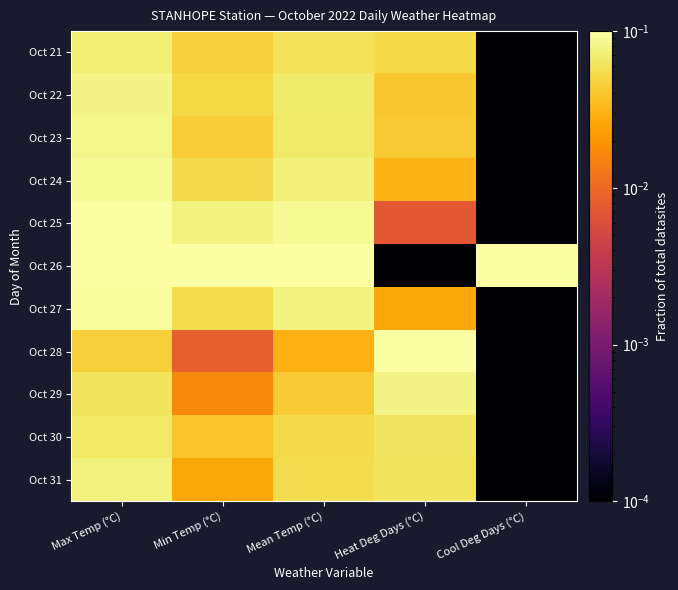

Rank the series at Cool Deg Days (°C) from highest to lowest value.

Oct 26, Oct 21, Oct 22, Oct 23, Oct 24, Oct 25, Oct 27, Oct 28, Oct 29, Oct 30, Oct 31